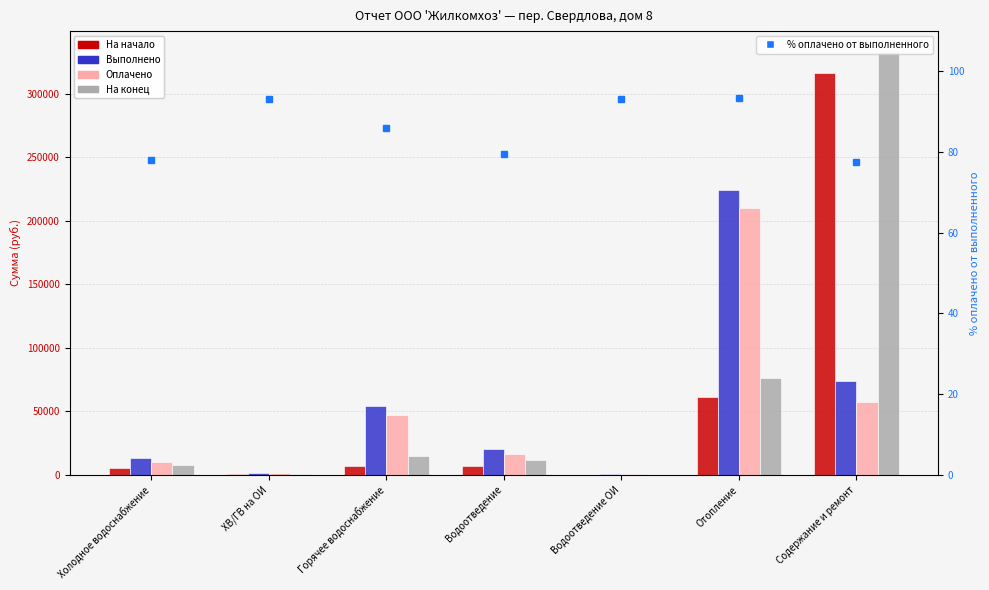

At which label does На конец reach its peak?

Содержание и ремонт